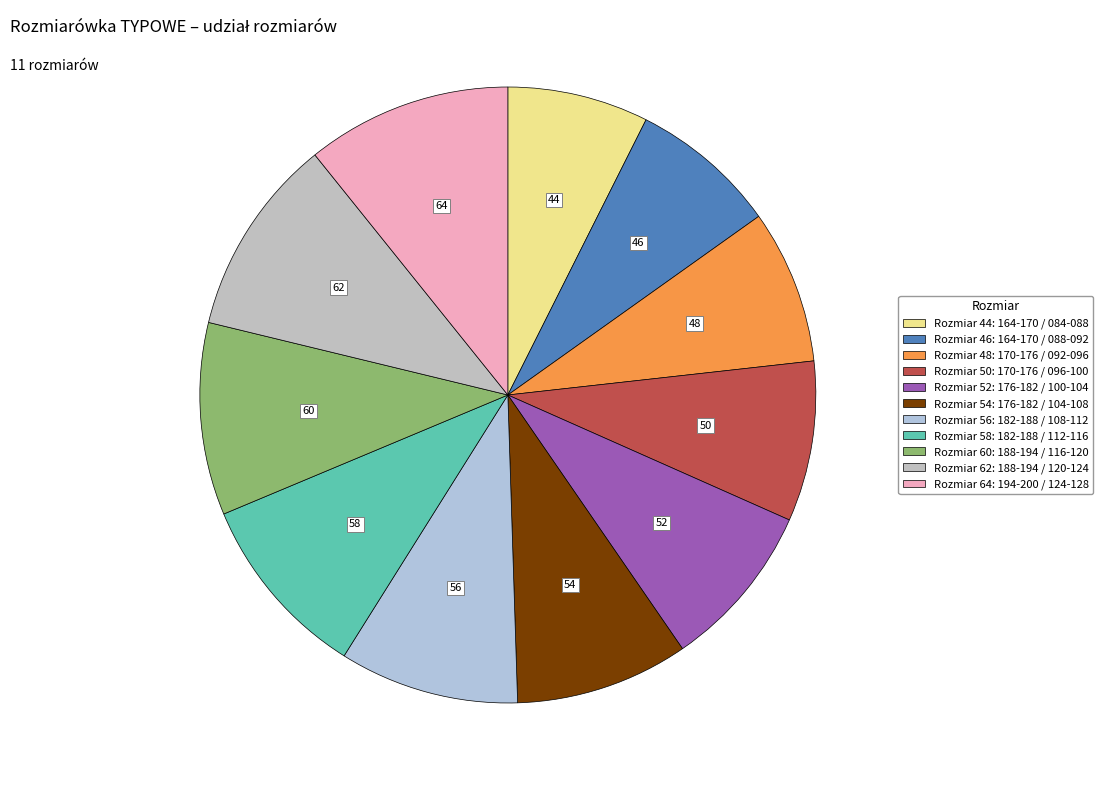

Count the number of slices in the pie.

11